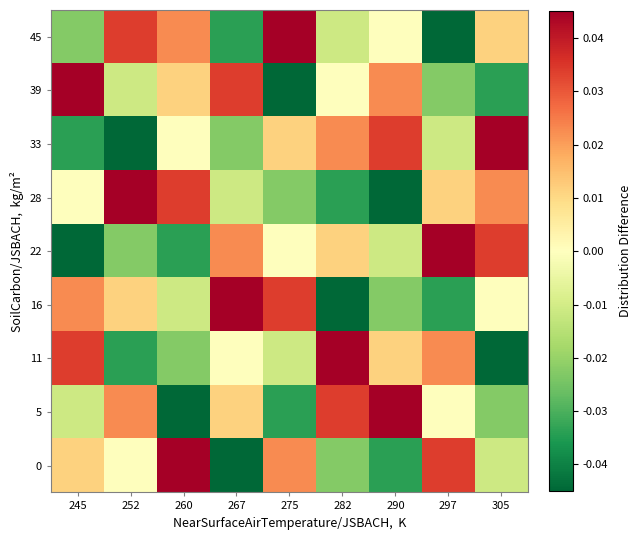

At which category is the sum across all series the highest?

245